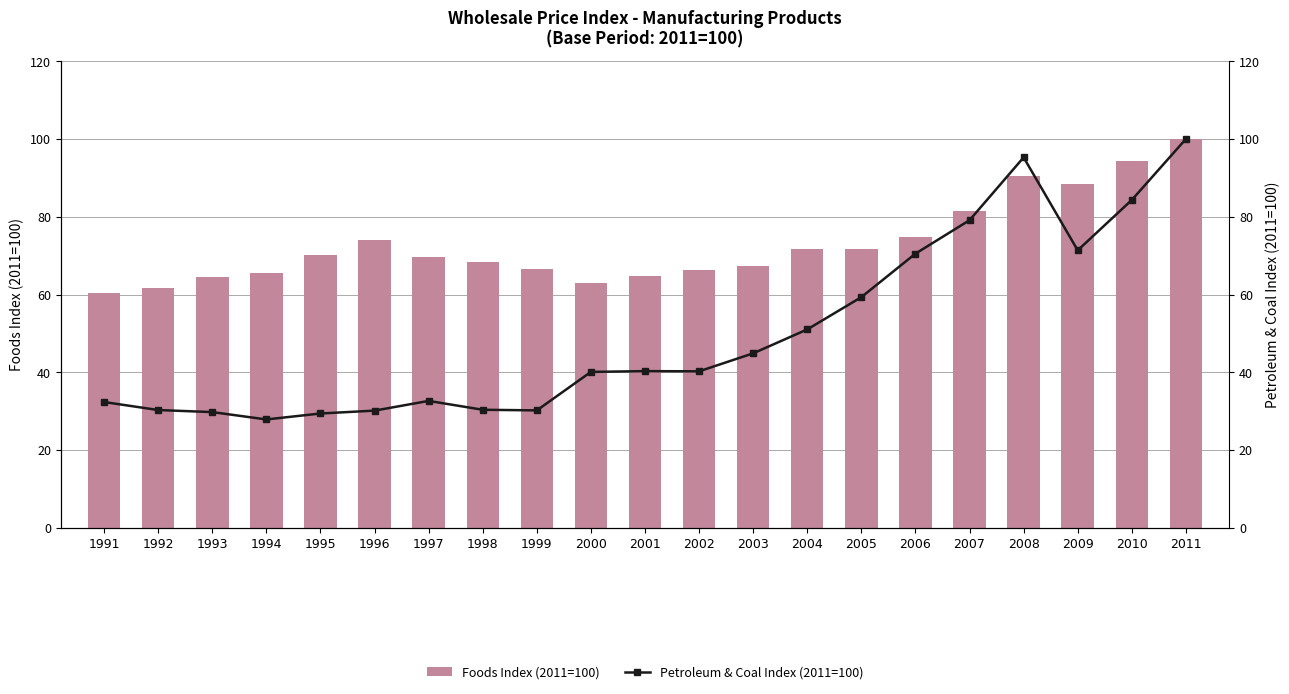

What is the average value of the Petroleum & Coal Index (2011=100) series?

50.0